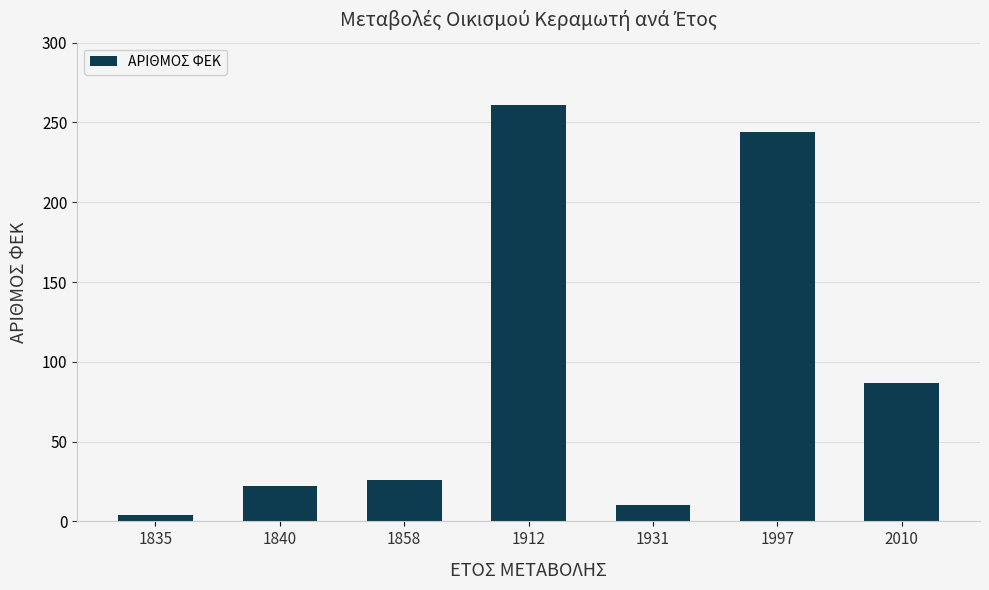

Count the number of categories in the chart.

7